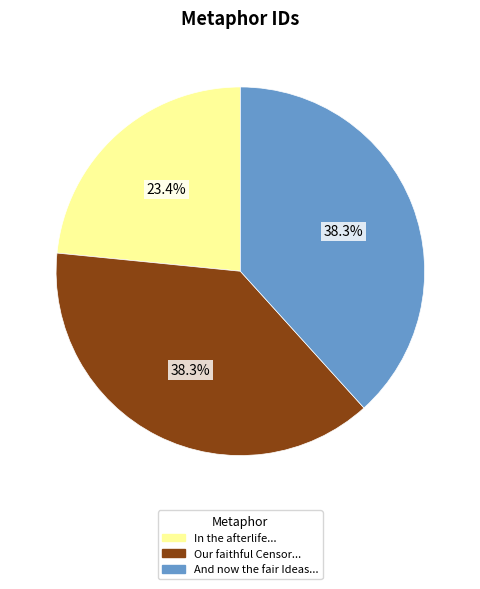

How many slices are in this pie chart?

3